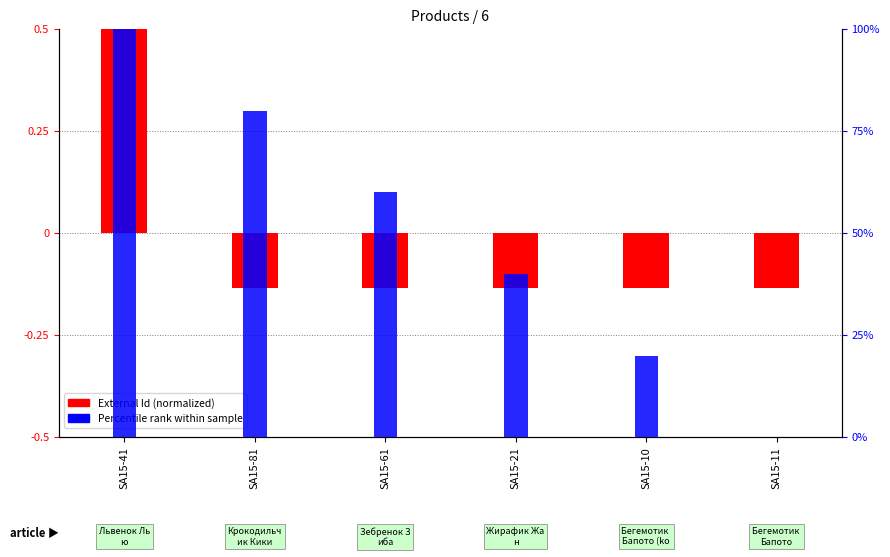

What is the label of the 1st bar from the left?

SA15-41